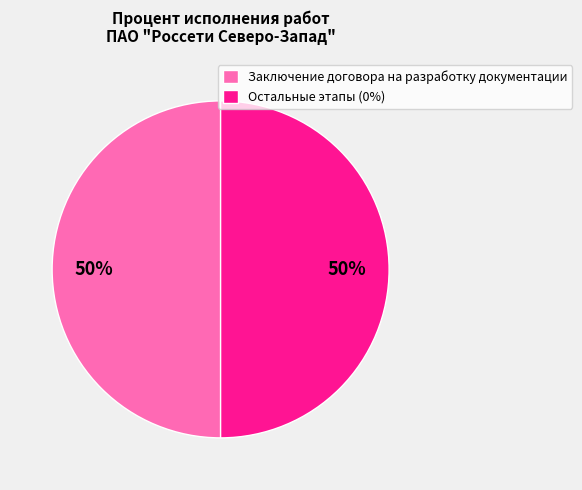

Is it true that Остальные этапы (0%) is 44% of the pie?

False